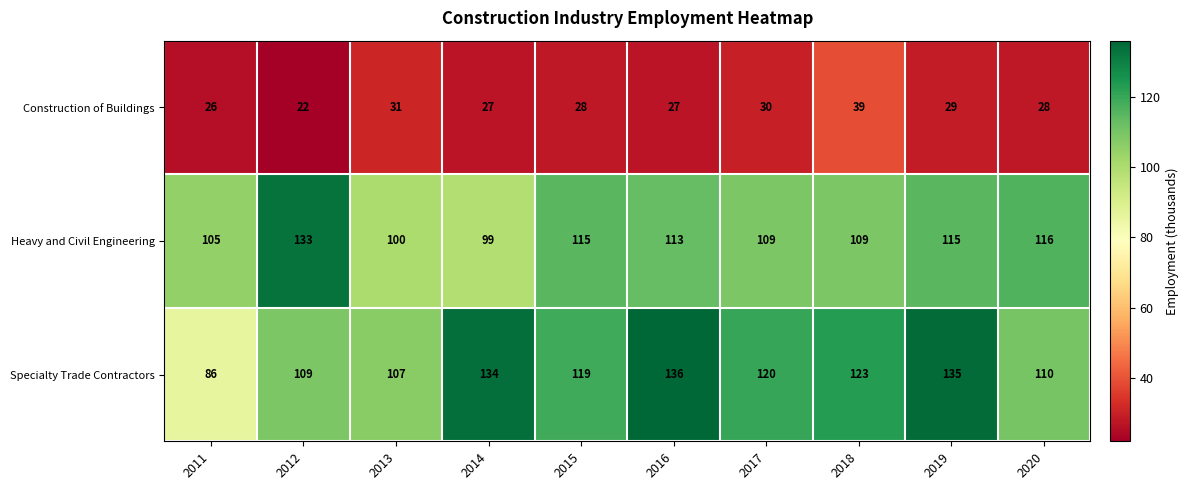

Reading right to left, what are all the values shown in this chart?

Construction of Buildings: 2020=28	2019=29	2018=39	2017=30	2016=27	2015=28	2014=27	2013=31	2012=22	2011=26
Heavy and Civil Engineering: 2020=116	2019=115	2018=109	2017=109	2016=113	2015=115	2014=99	2013=100	2012=133	2011=105
Specialty Trade Contractors: 2020=110	2019=135	2018=123	2017=120	2016=136	2015=119	2014=134	2013=107	2012=109	2011=86